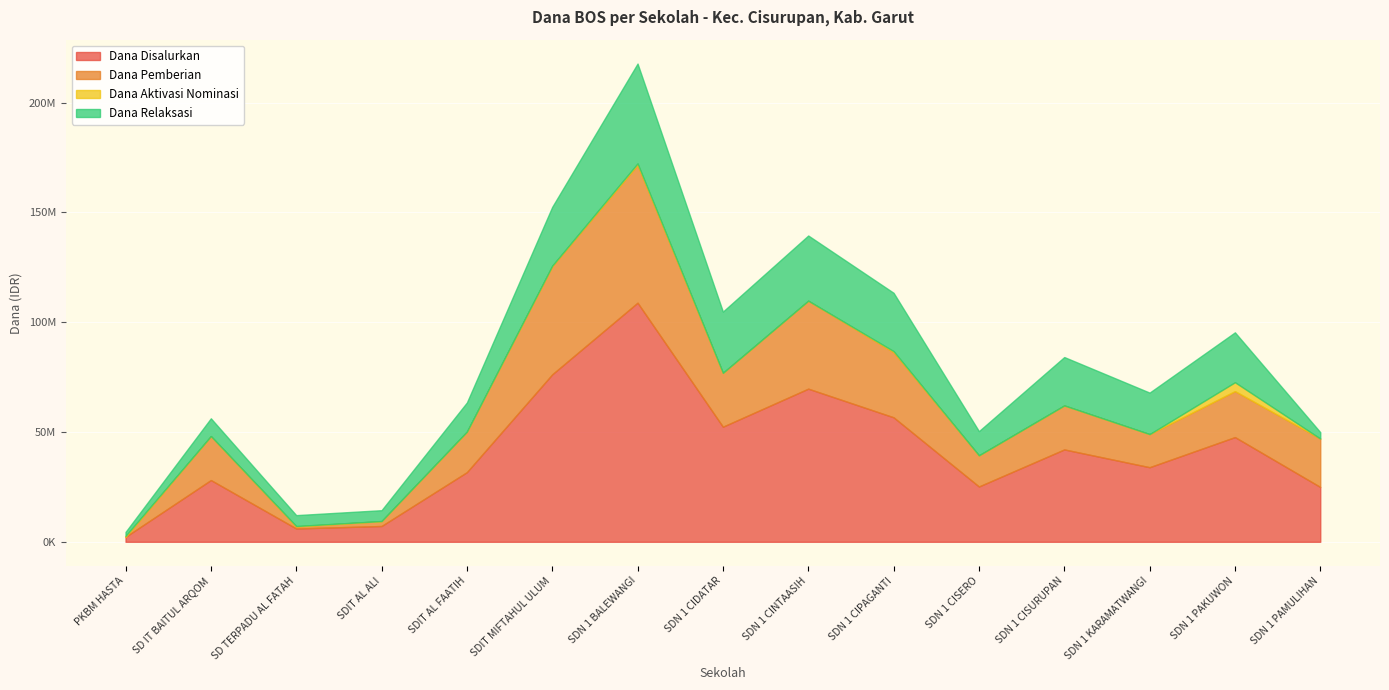

Where is the first local maximum for Dana Relaksasi?

SD IT BAITUL ARQOM